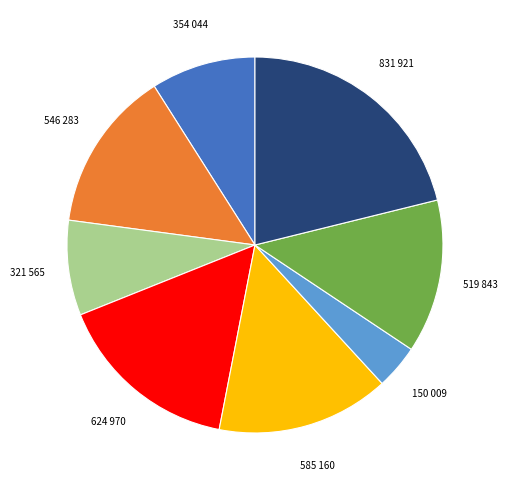

Does any single category account for the majority?

No